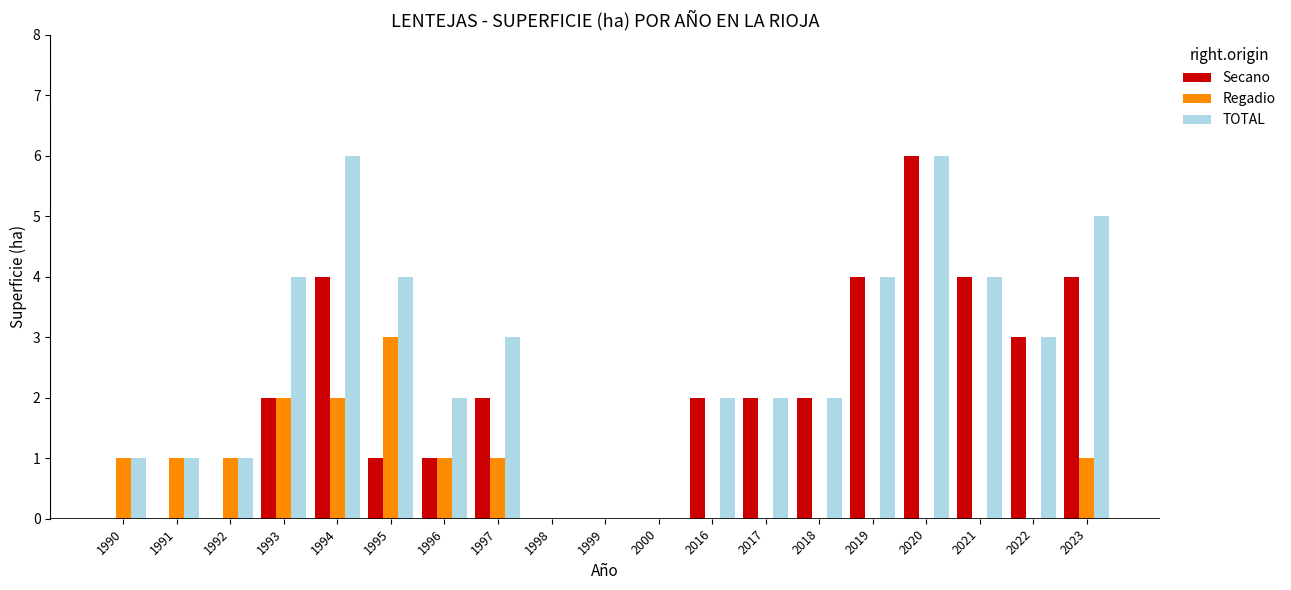

At which label does Secano reach its peak?

2020